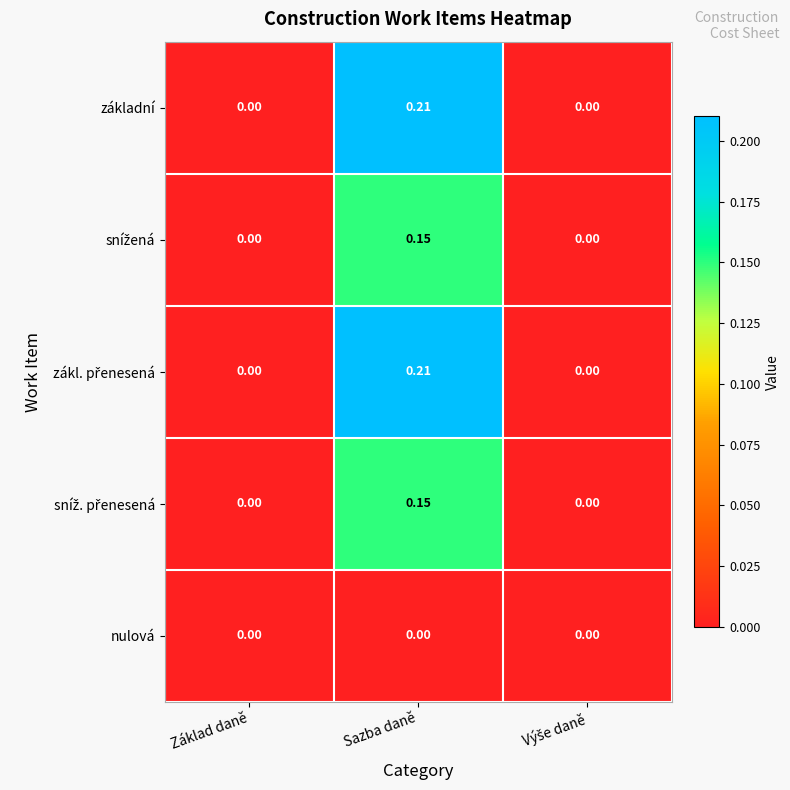

At which category is the sum across all series the highest?

Sazba daně